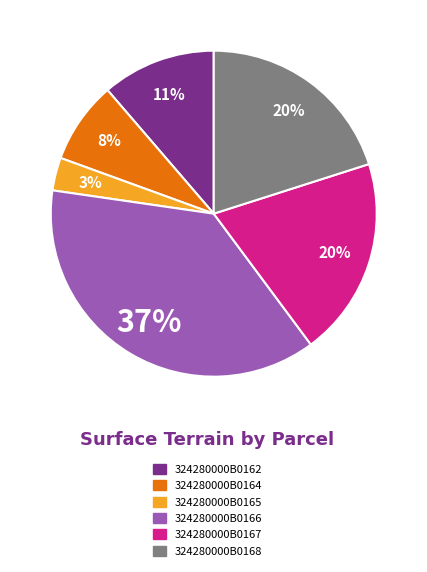

Count the number of slices in the pie.

6